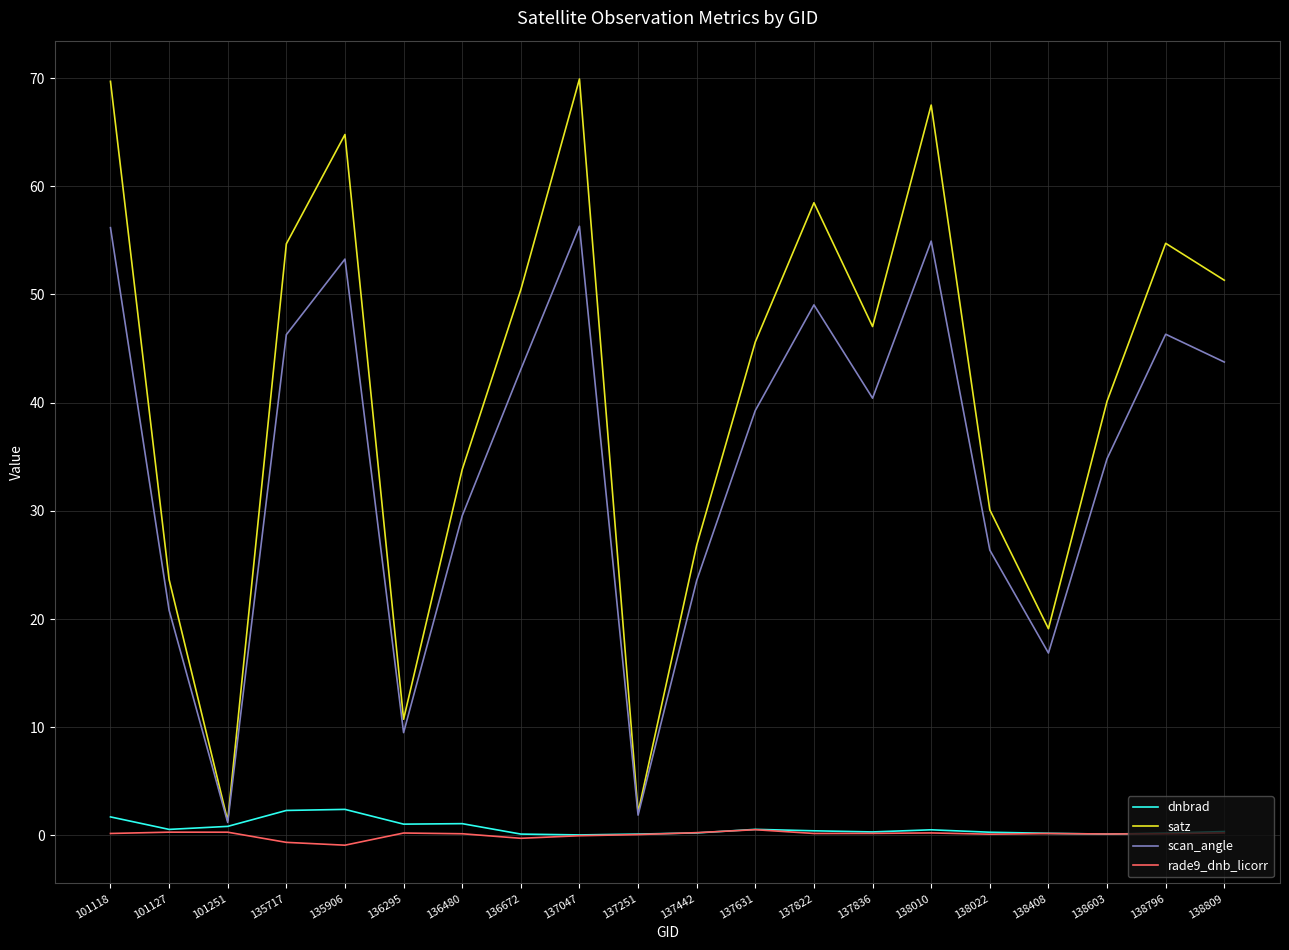

List the series in order of their peak value, highest first.

satz, scan_angle, dnbrad, rade9_dnb_licorr